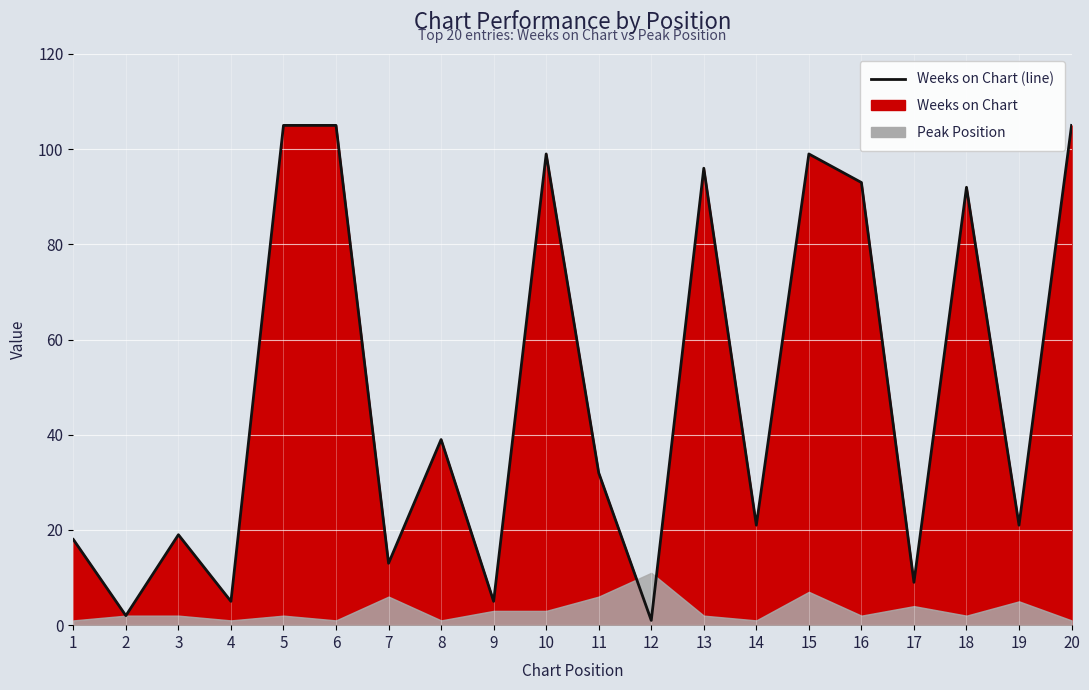

What is the value of the 1st point from the left?

18